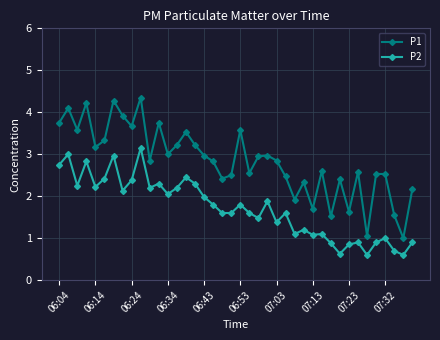

List the series in order of their peak value, highest first.

P1, P2